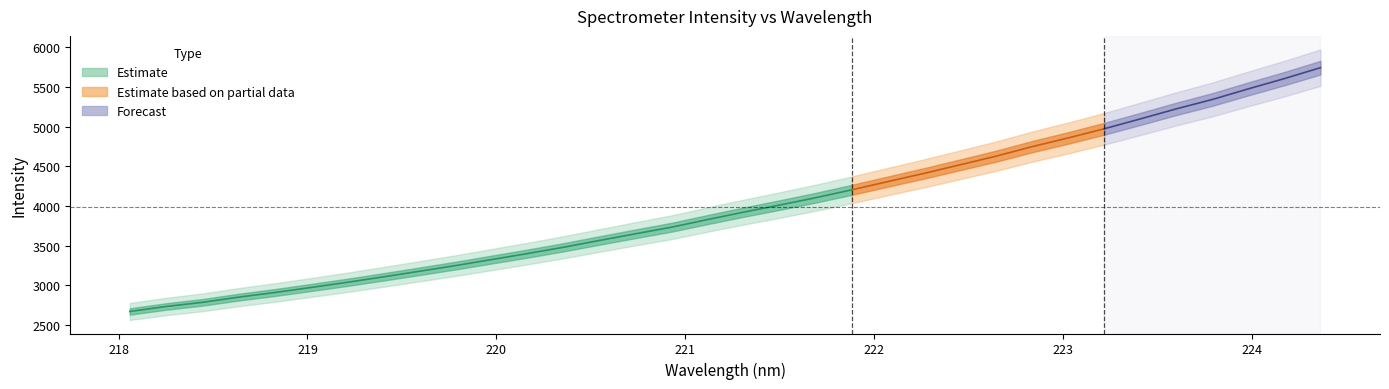

Does the chart display data point markers on the line(s)?

No